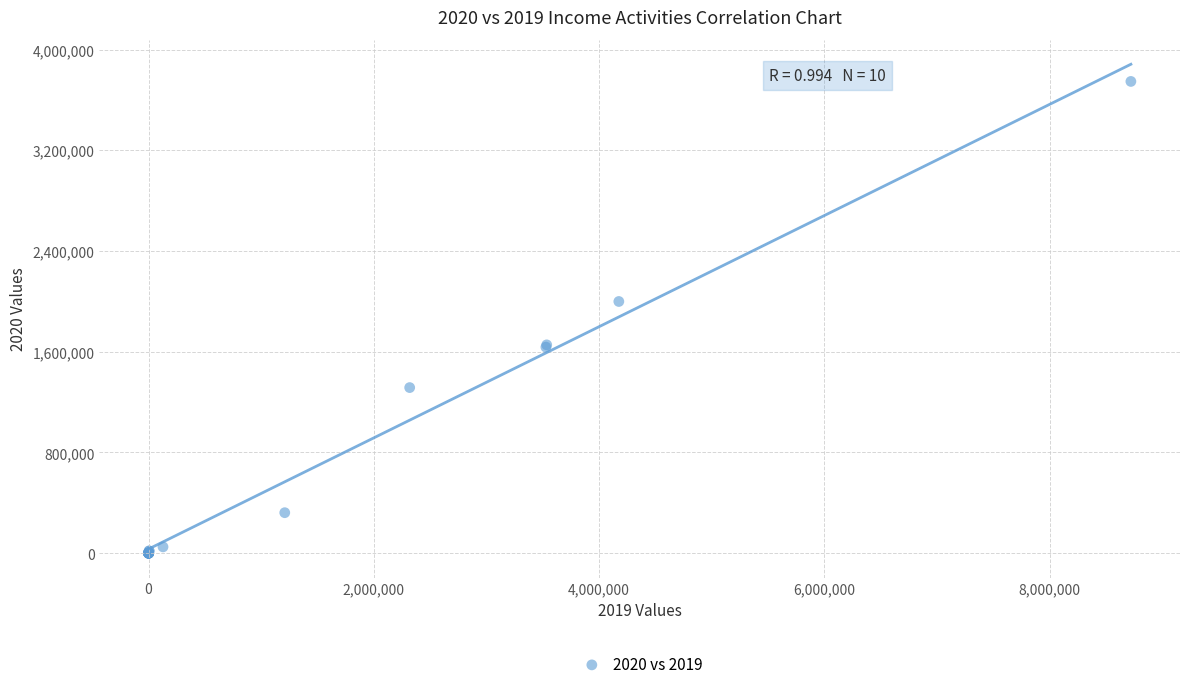

What Y value in the scatter plot is closest to 1874112?

1999796.4